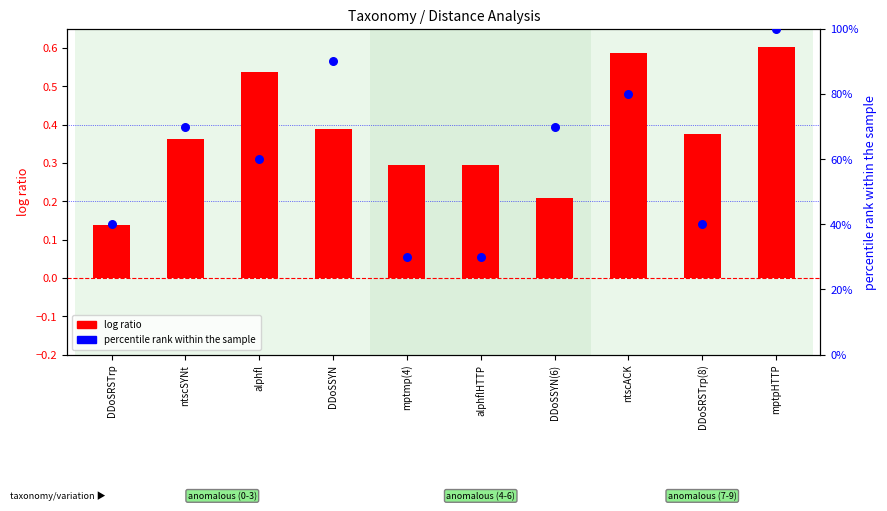

Which series has the largest Y range (max minus min)?

percentile rank within the sample